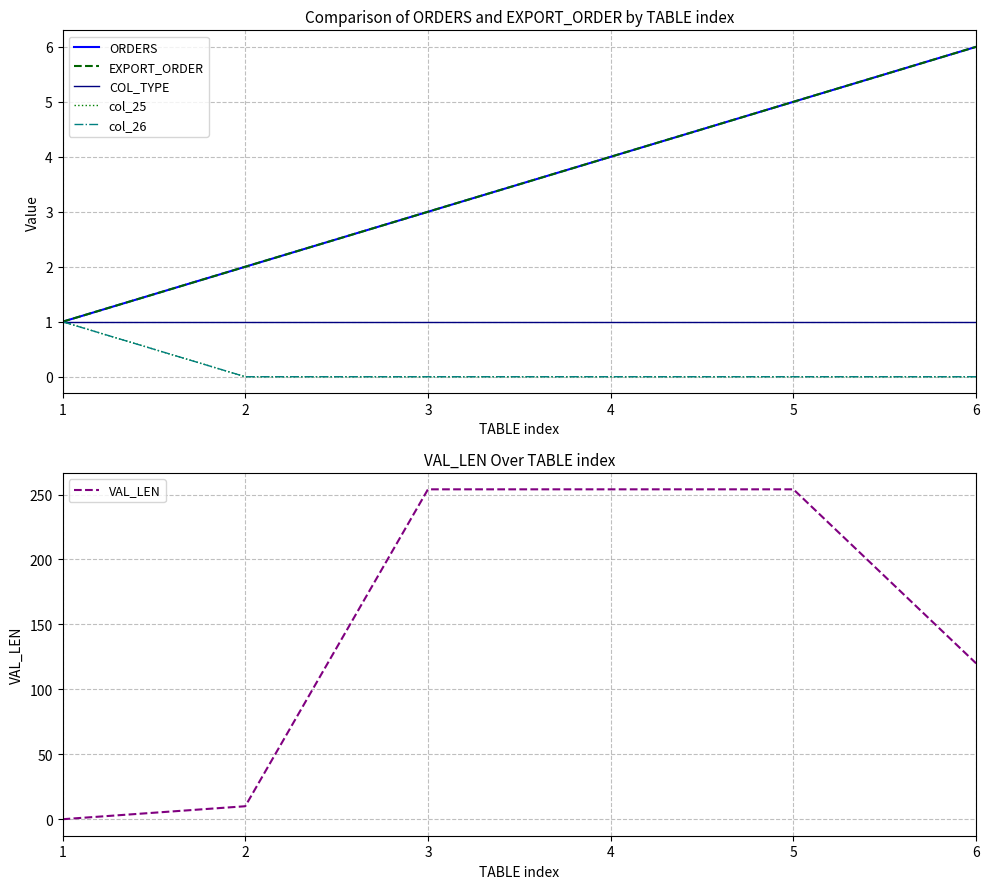

How many data points does each series have?

6